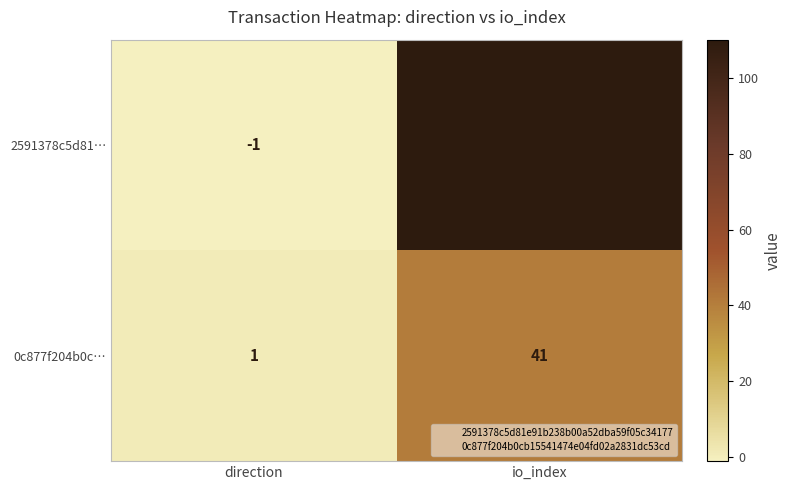

Between direction and io_index, which series saw the biggest shift?

2591378c5d81…